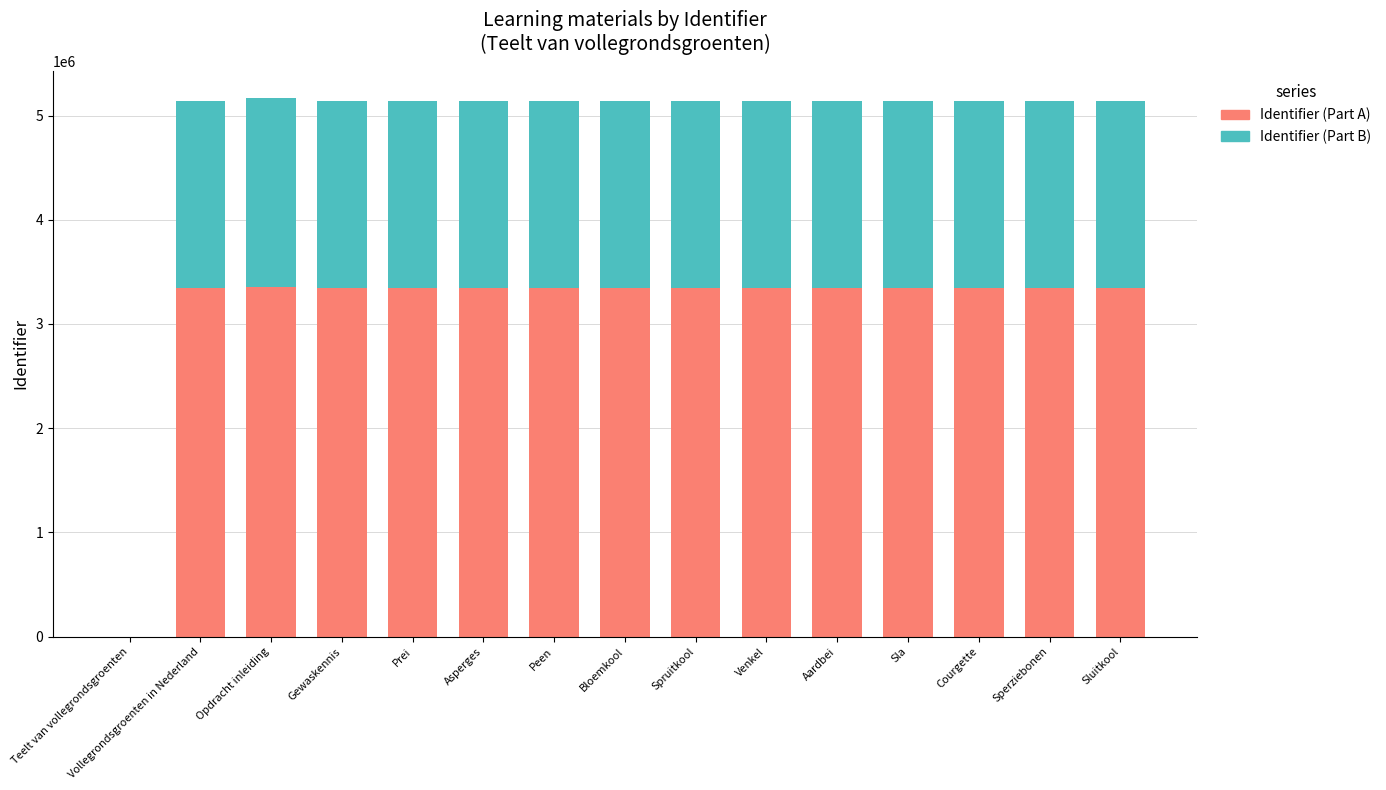

What is the total value across all series at Prei?

5139870.0